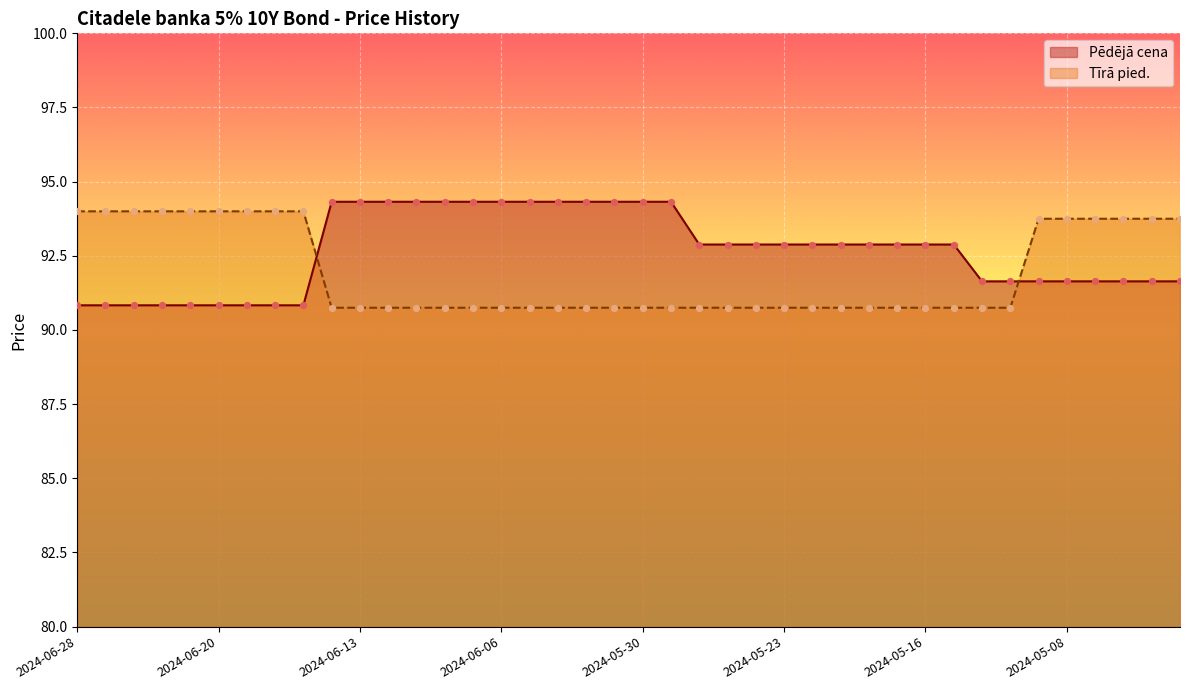

Which series has the widest spread of Y values?

Pēdējā cena